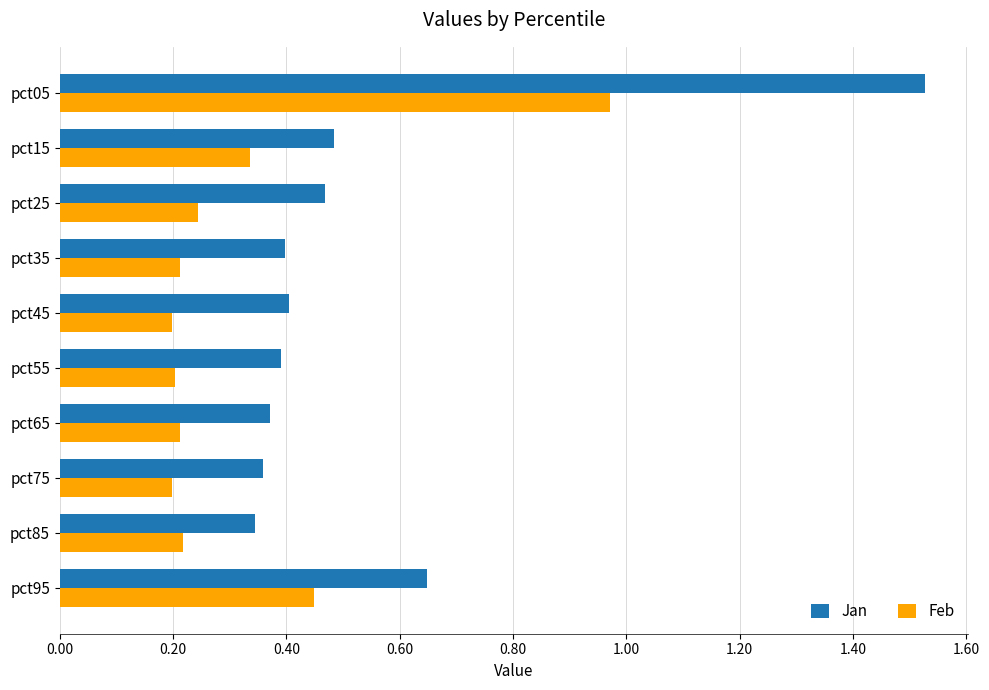

Rank the series by their maximum value, from highest to lowest.

Jan, Feb